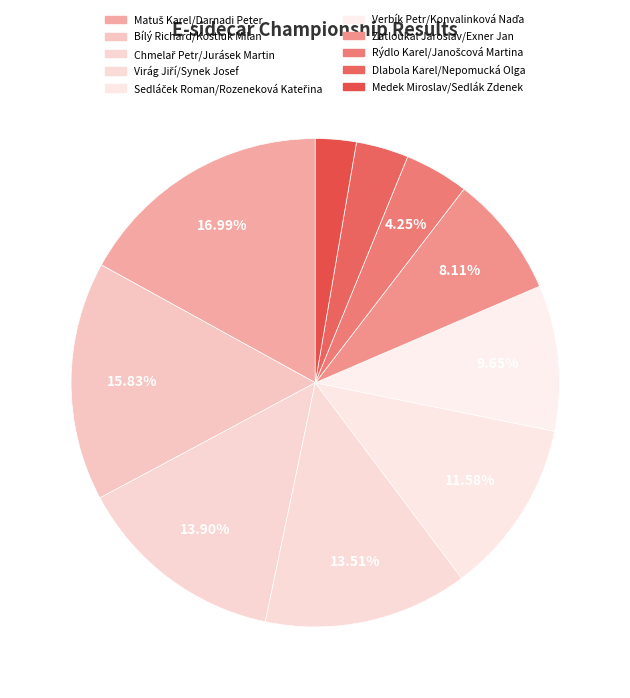

To the nearest percent, what is the combined percentage of Rýdlo Karel/Janošcová Martina and Verbík Petr/Konvalinková Naďa?

14%